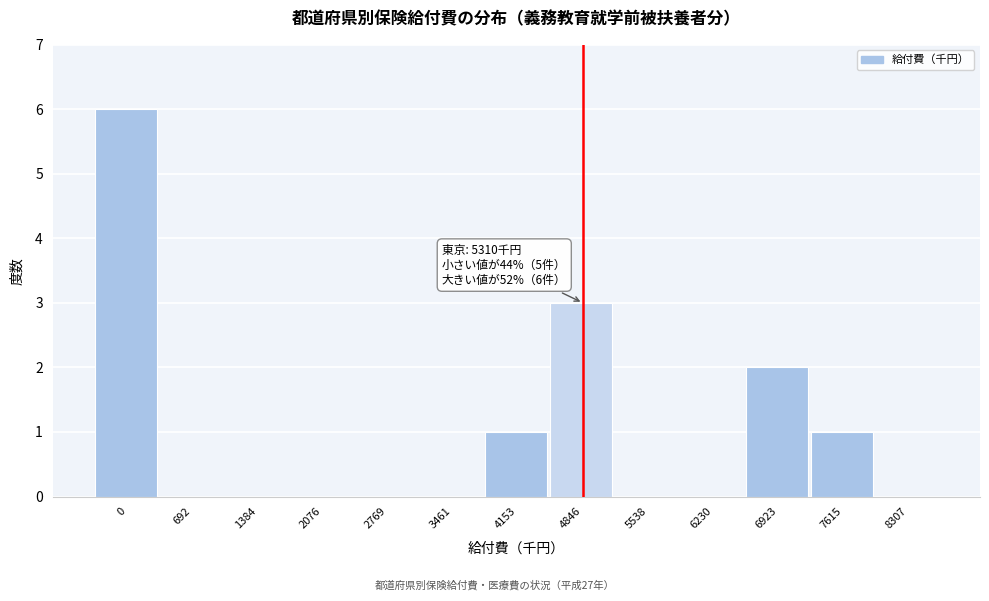

Reading left to right, list all the values displayed in this chart.

0=6	692=0	1384=0	2076=0	2769=0	3461=0	4153=1	4846=3	5538=0	6230=0	6923=2	7615=1	8307=0